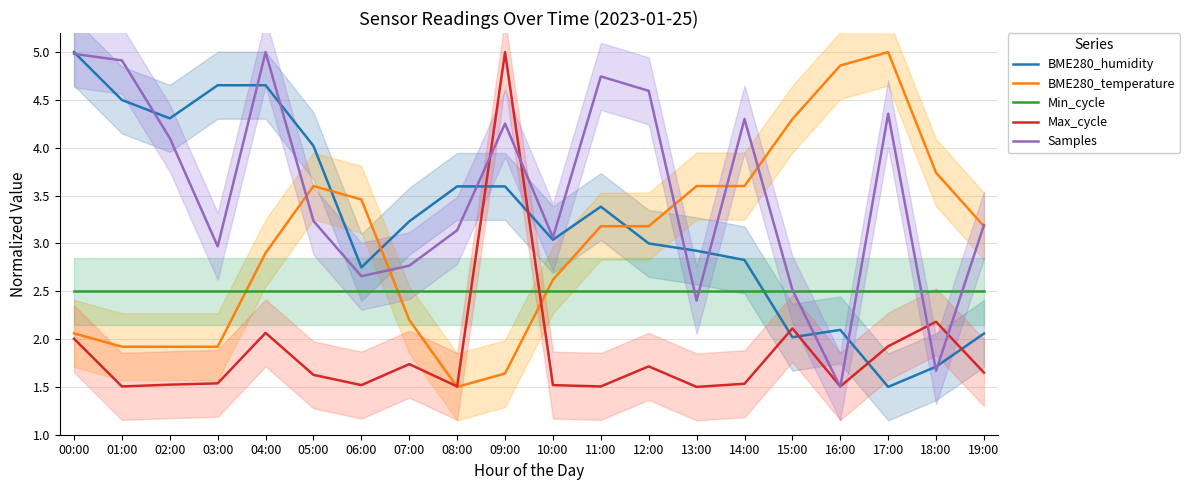

Does the chart display data point markers on the line(s)?

No